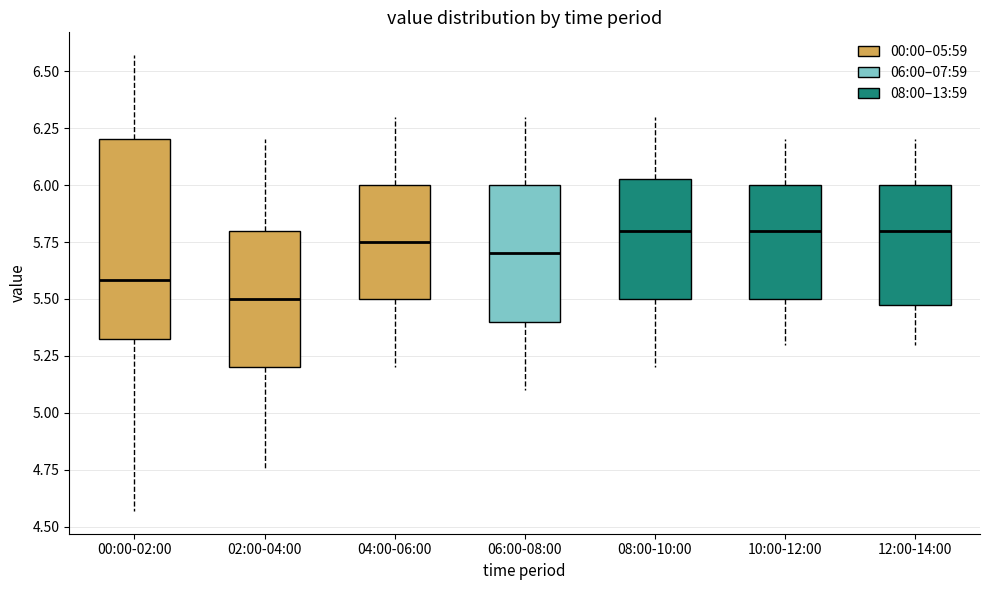

Comparing the boxes themselves (not the whiskers), which one is the tallest?

00:00-02:00